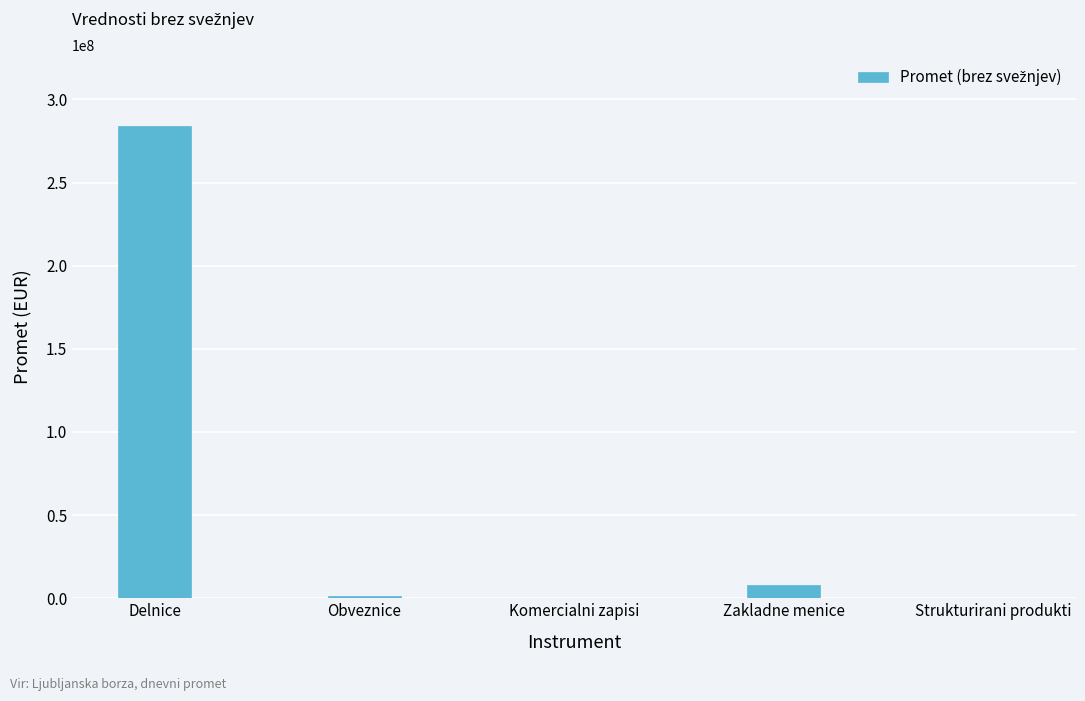

Which has a higher value, Obveznice or Zakladne menice?

Zakladne menice